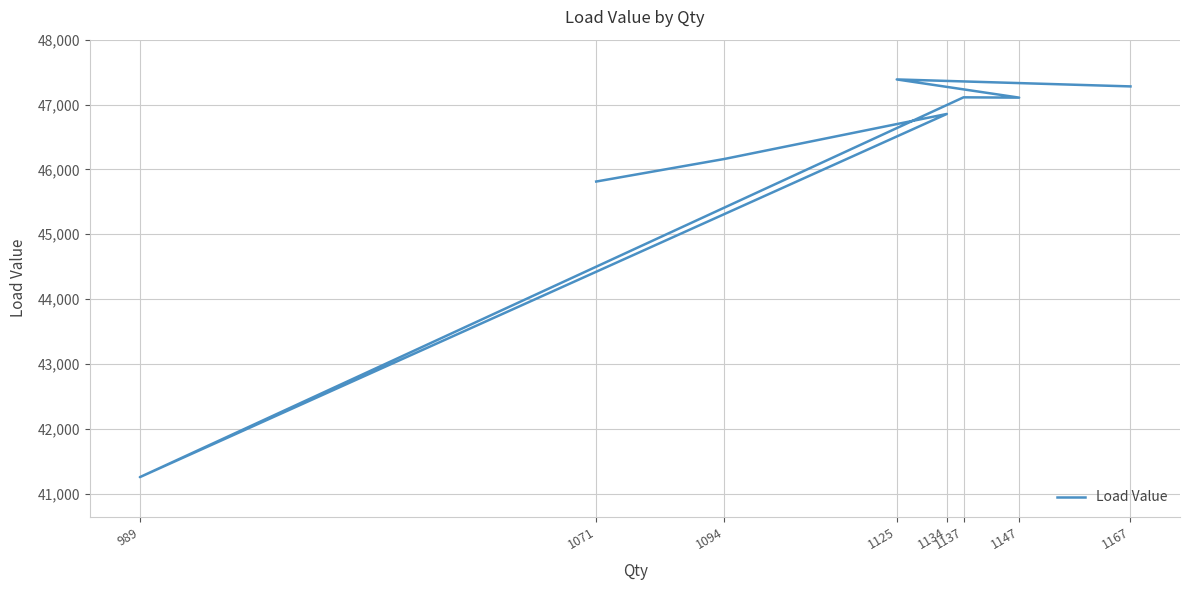

List the labels in order of value, largest first.

1125, 1167, 1137, 1147, 1134, 1094, 1071, 989